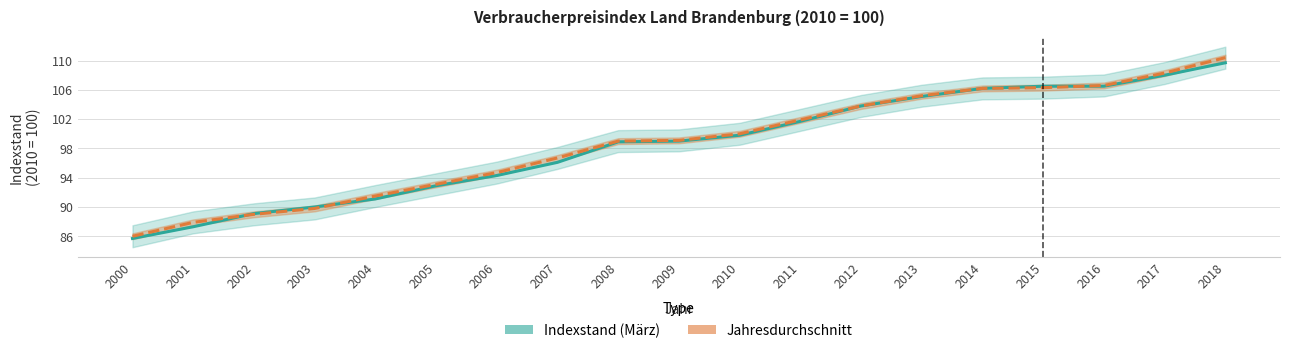

Reading right to left, transcribe all the data shown in this chart.

Indexstand (März): 109.7	108.0	106.5	106.5	106.2	105.1	103.8	101.7	99.8	99.0	98.9	96.1	94.3	92.9	91.1	90.0	89.1	87.3	85.7
Jahresdurchschnitt: 110.4	108.3	106.6	106.3	106.2	105.2	103.8	101.9	100.0	99.1	99.0	96.7	94.7	93.1	91.5	89.8	89.0	87.9	86.0